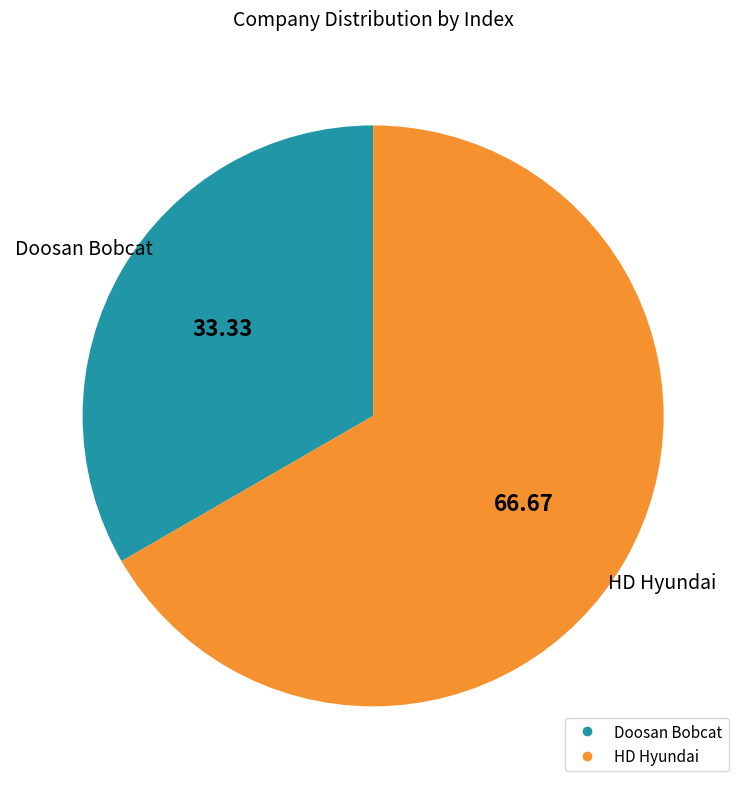

Count the number of slices in the pie.

2